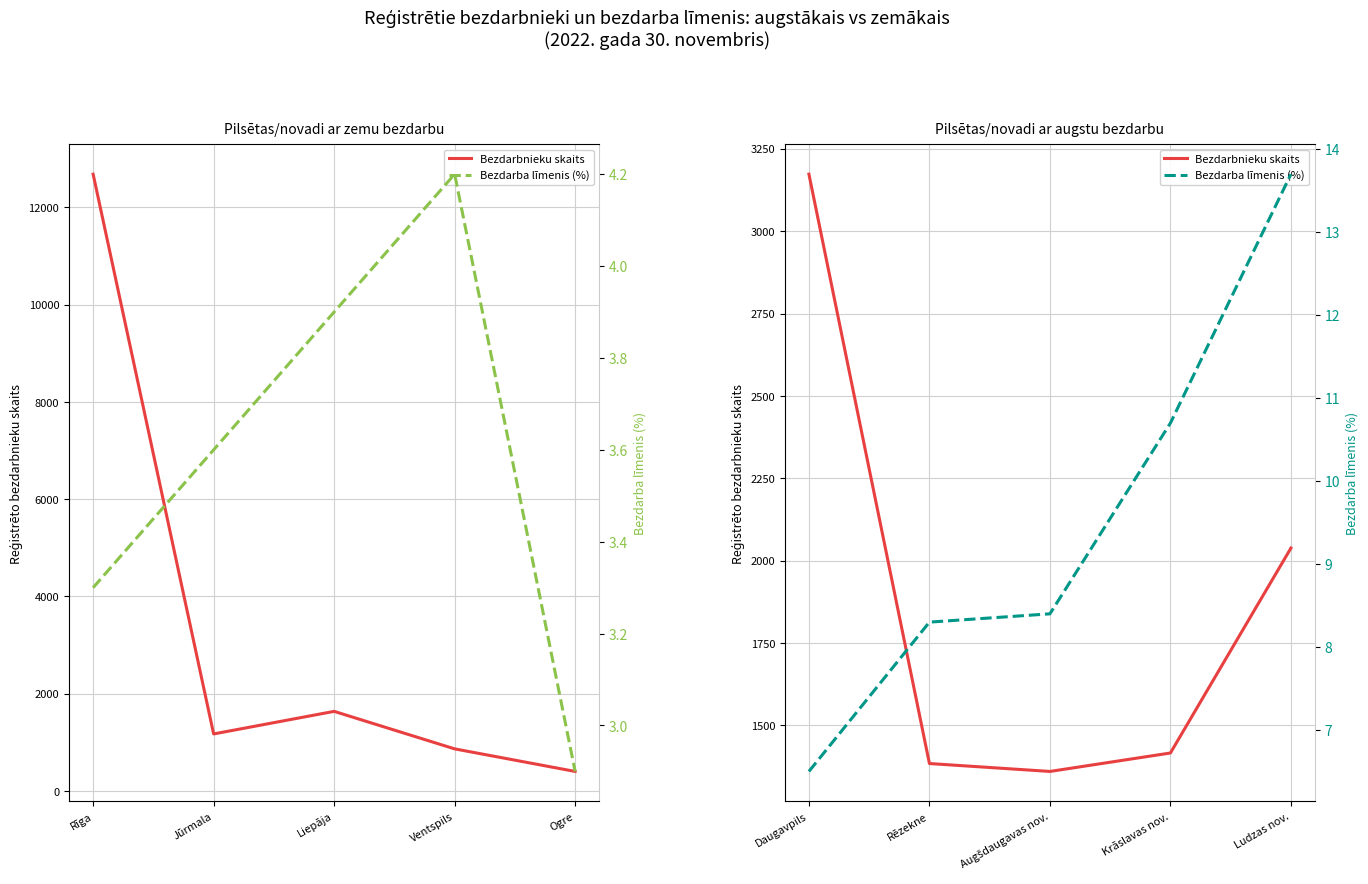

True or false: Bezdarbnieku skaits and Bezdarba līmenis (%) intersect in this chart.

False